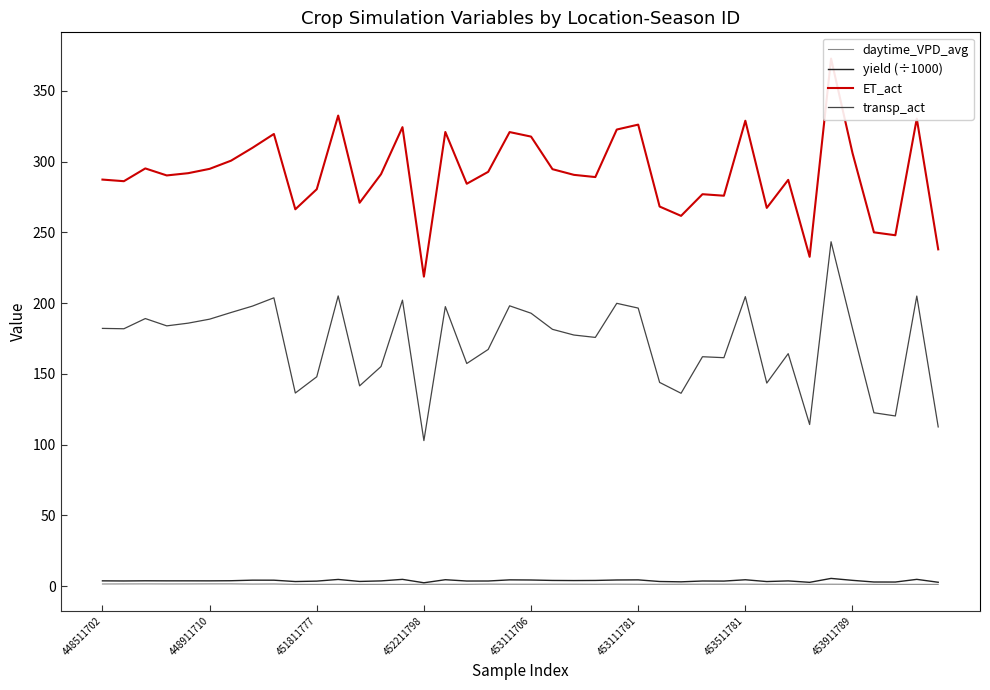

At which category does the chart reach its minimum across all series?

14